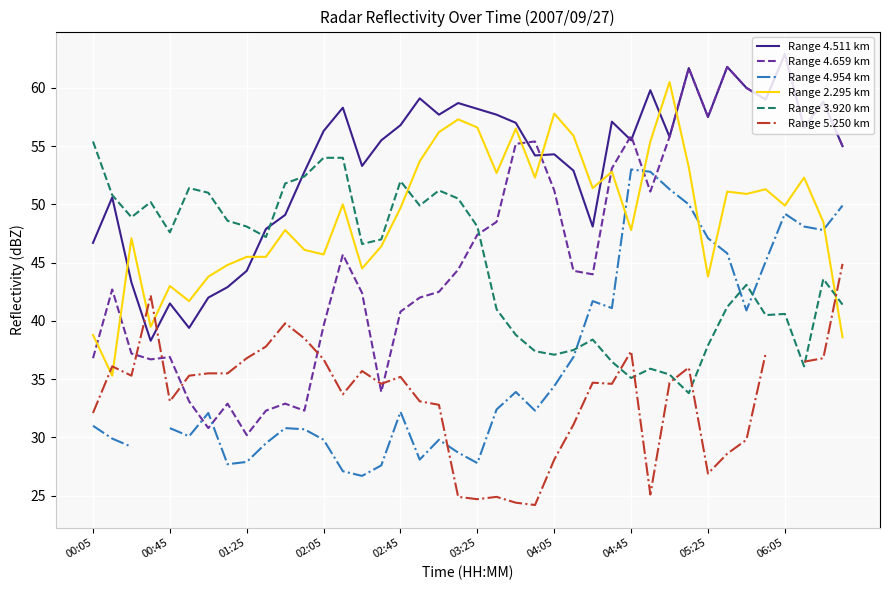

What is the value of the Range 2.295 km point at the 13th from the left?

45.7